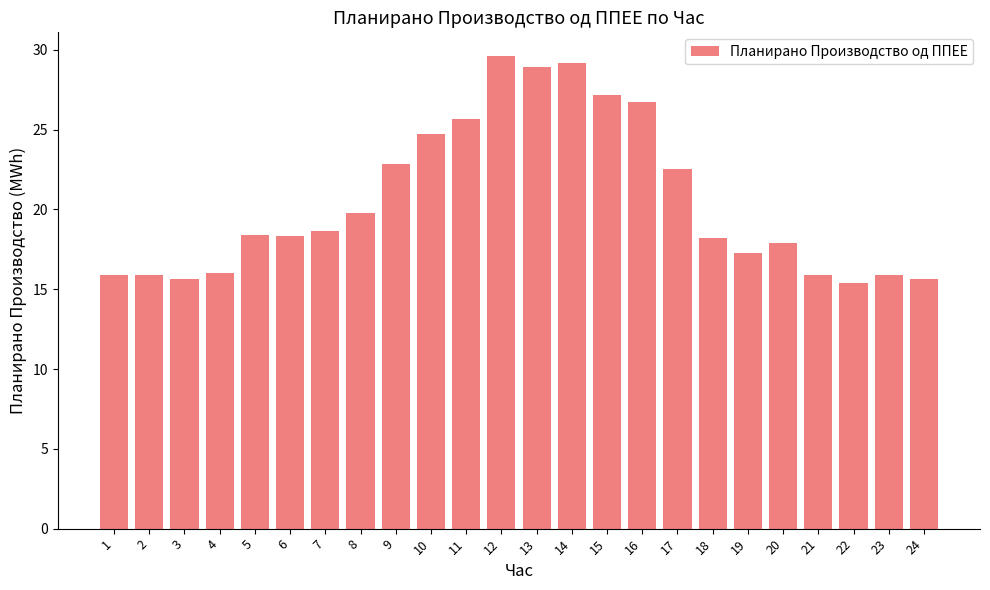

Is it true that the value at 4 is 27.7?

False